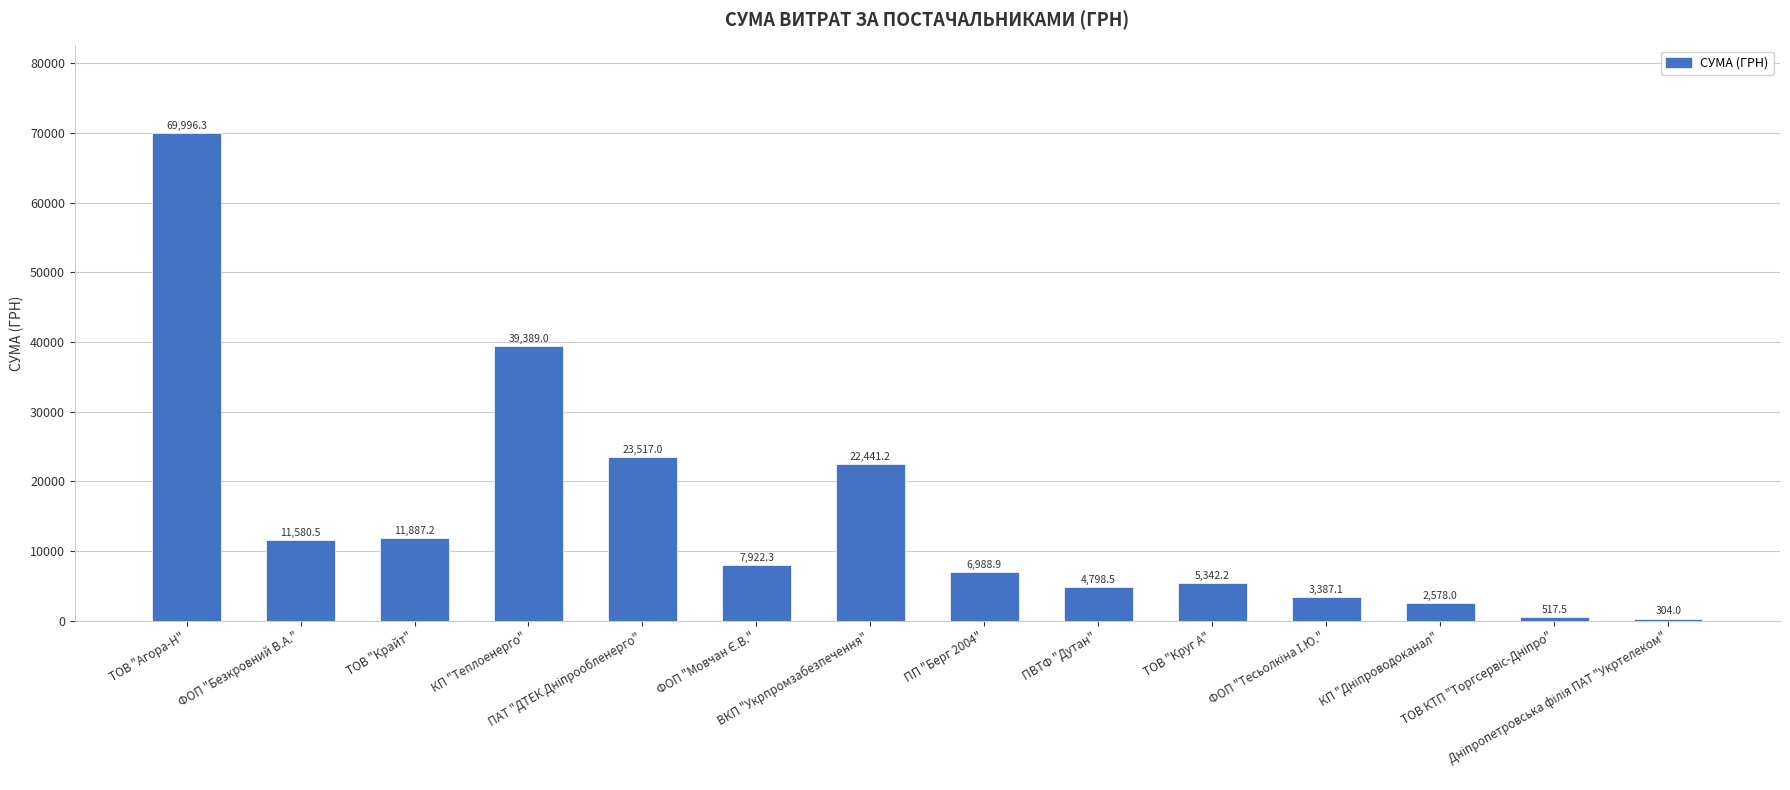

What is the maximum value shown in the chart?

69996.3